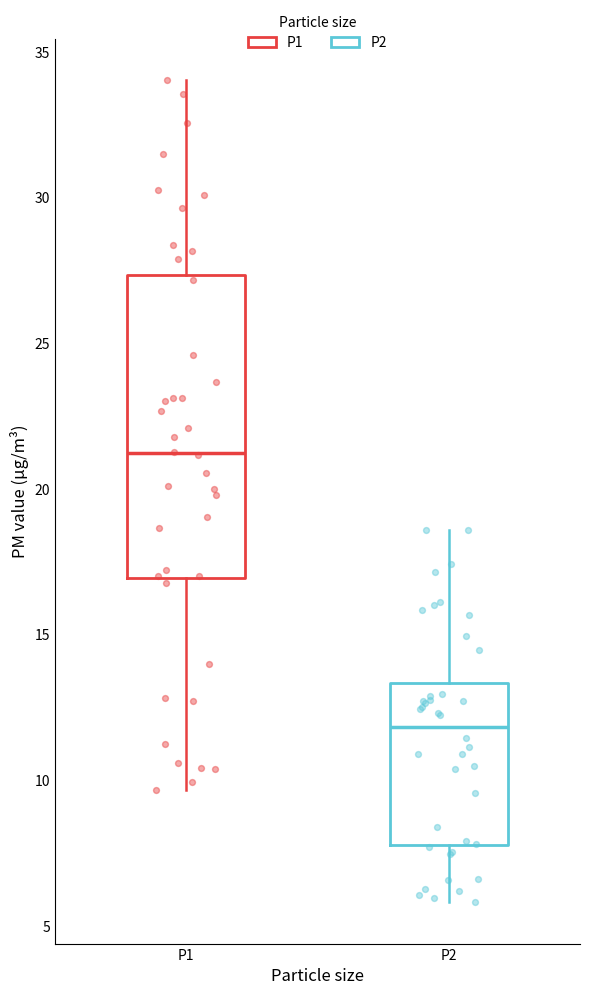

Which box's median line is the lowest?

P2